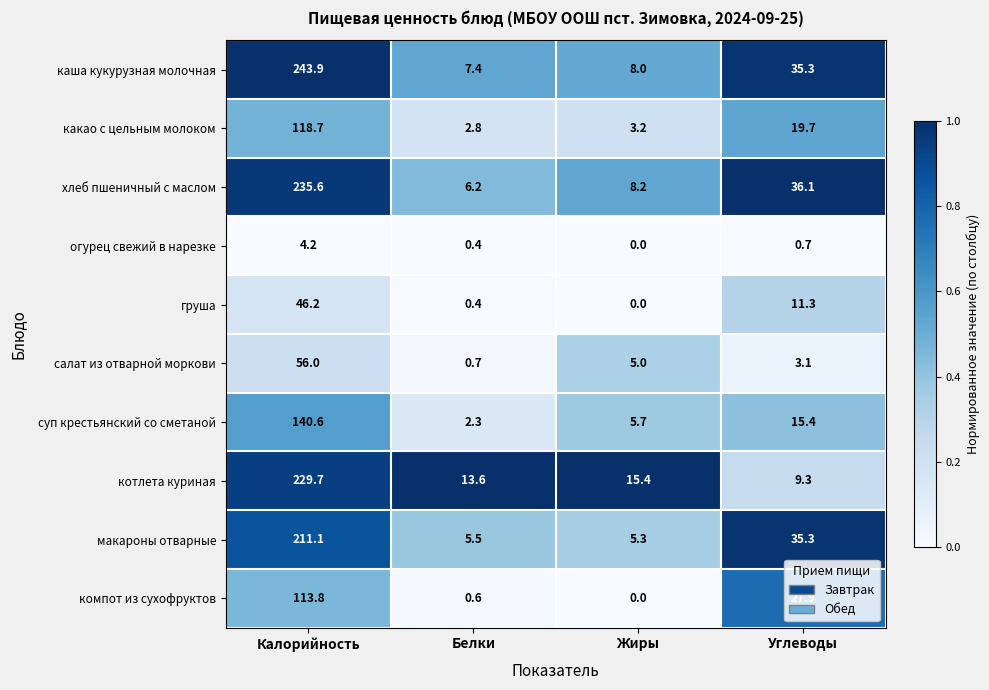

The value of суп крестьянский со сметаной at Калорийность is 140.6. True or false?

True